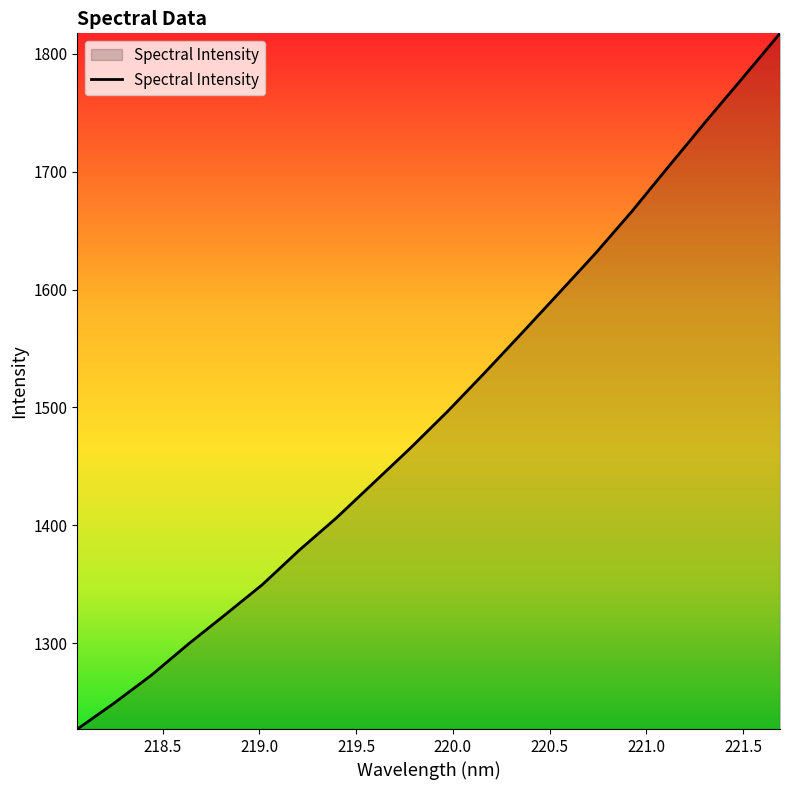

What is the difference between the maximum and minimum values?

590.4